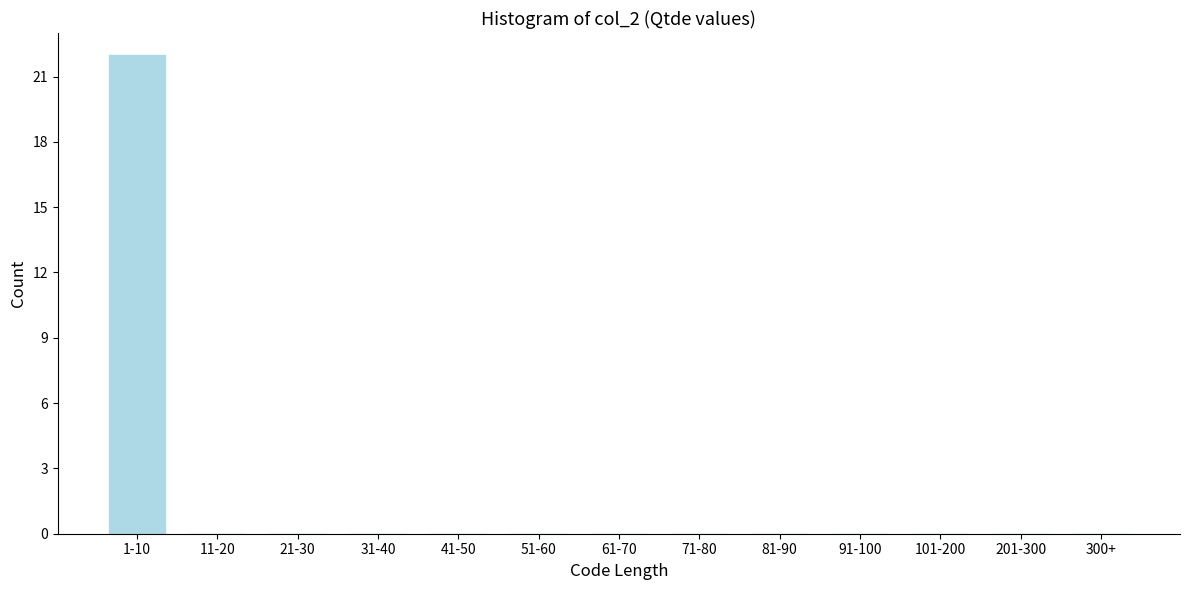

Reading left to right, list all the values displayed in this chart.

1-10=22	11-20=0	21-30=0	31-40=0	41-50=0	51-60=0	61-70=0	71-80=0	81-90=0	91-100=0	101-200=0	201-300=0	300+=0